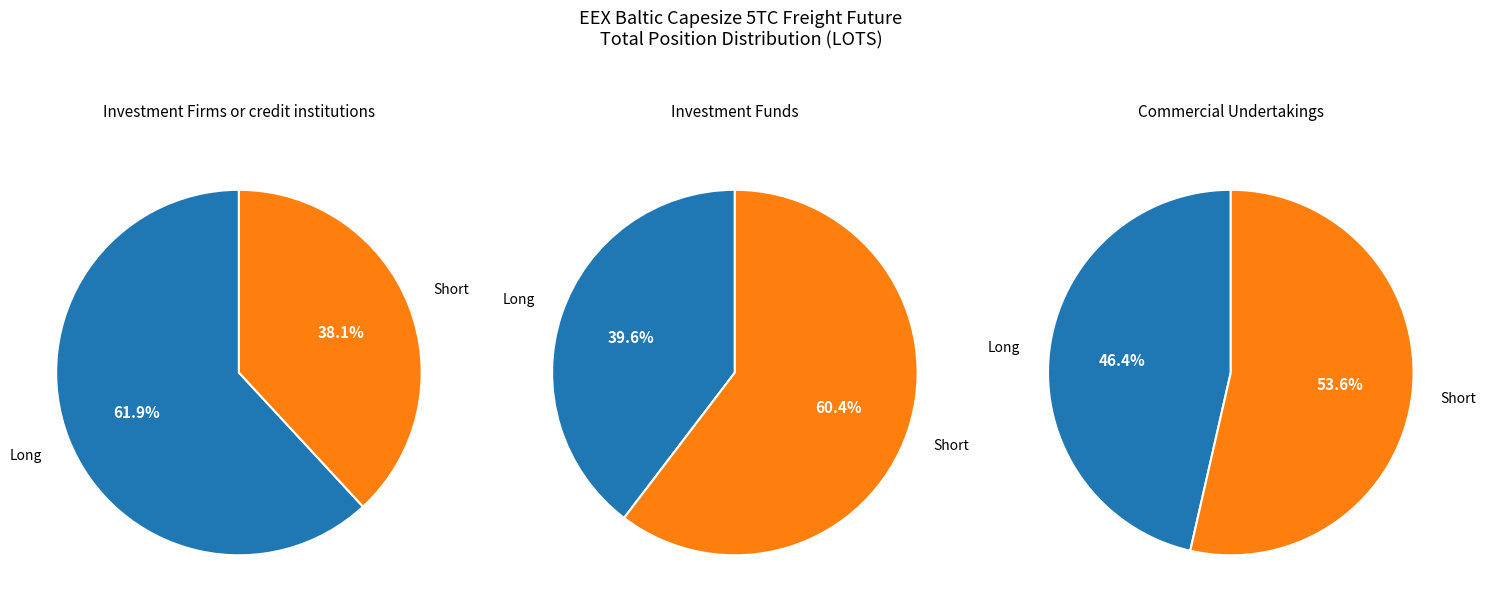

What percentage do Long and Short together represent?

100.0%